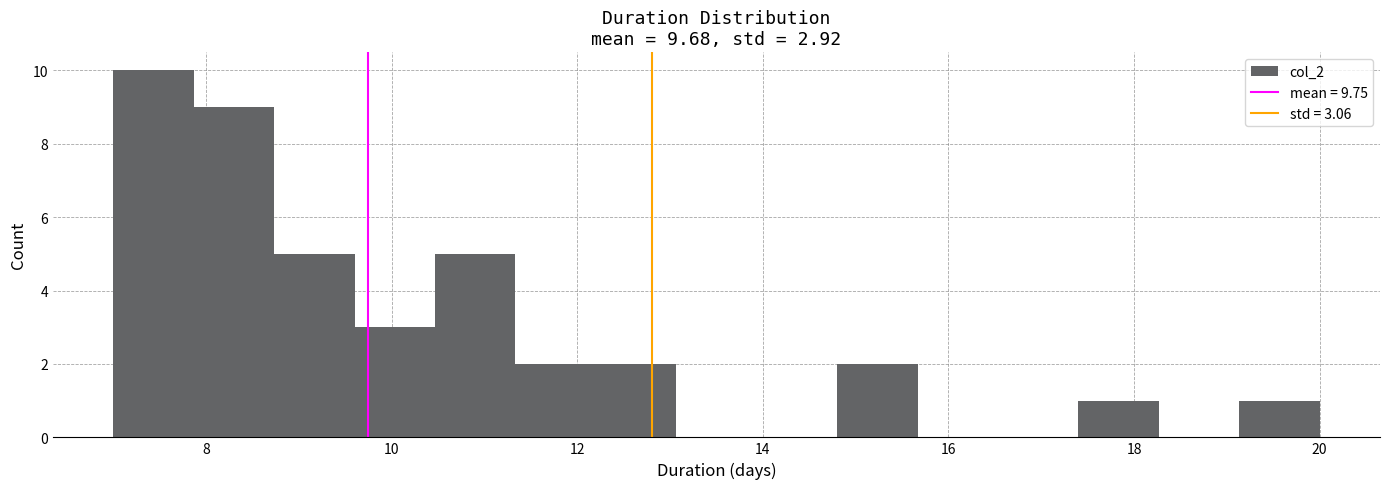

Reading left to right, list every bar in this chart as the range it spans on the x-axis followed by its height. Neither the bar edges nor the heights are printed on the chart, so give them approximately, as read against the axes.

7.0 to 7.8: 10
7.8 to 8.8: 9
8.8 to 9.6: 5
9.6 to 10.4: 3
10.4 to 11.4: 5
11.4 to 12.2: 2
12.2 to 13.0: 2
13.0 to 14.0: 0
14.0 to 14.8: 0
14.8 to 15.6: 2
15.6 to 16.6: 0
16.6 to 17.4: 0
17.4 to 18.2: 1
18.2 to 19.2: 0
19.2 to 20.0: 1